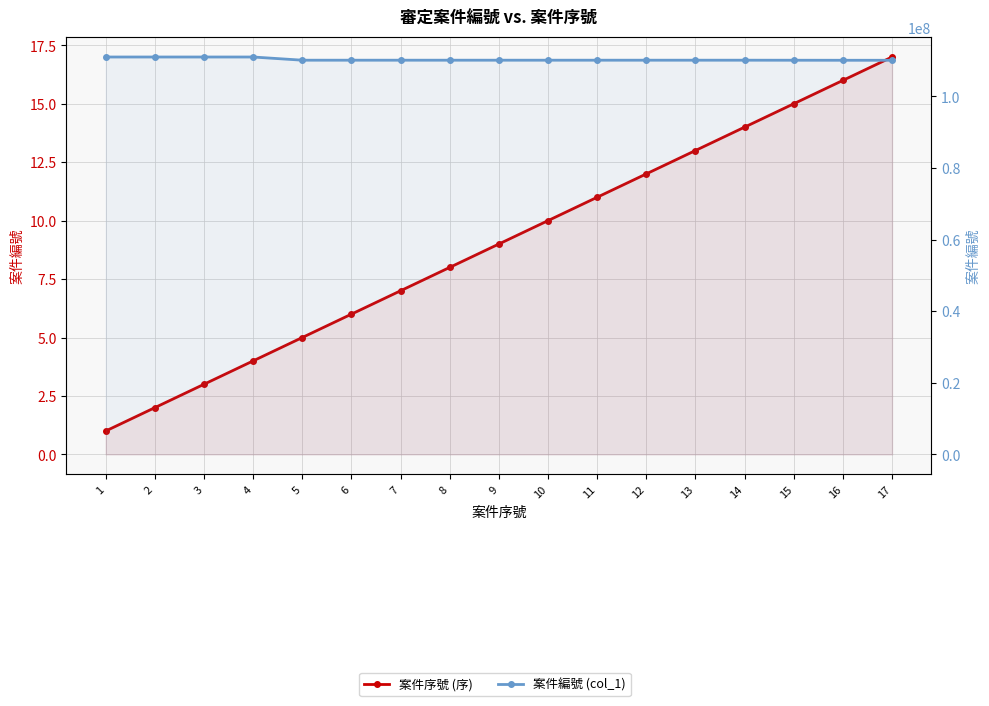

What is the greatest value displayed?

111010020